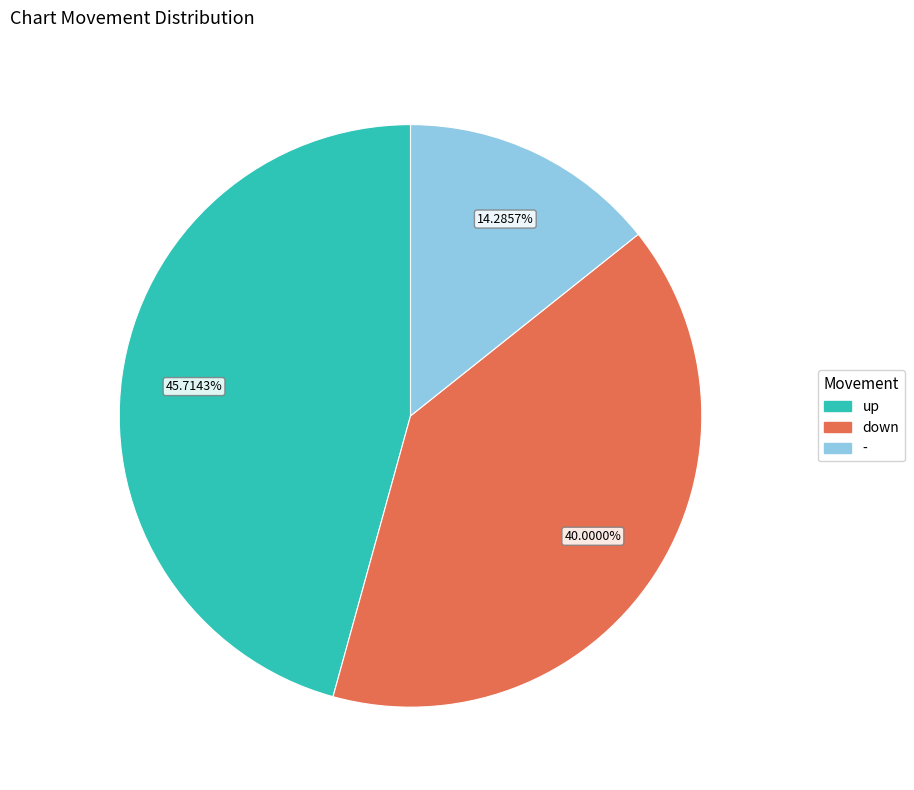

How many segments does this pie chart have?

3